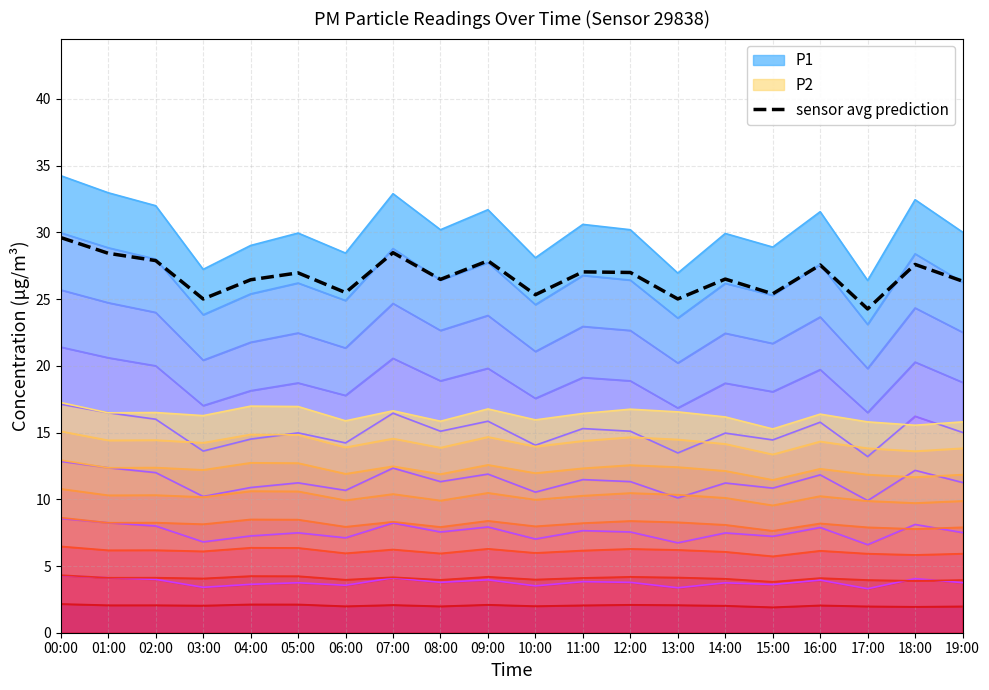

What position from the right is 09:00?

11